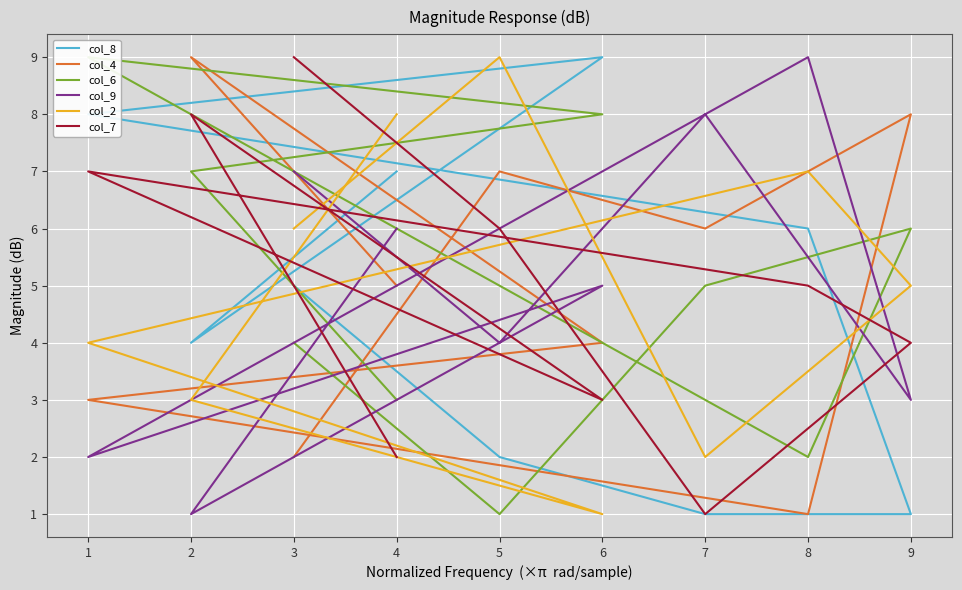

How many intersections are there between col_7 and col_2?

3